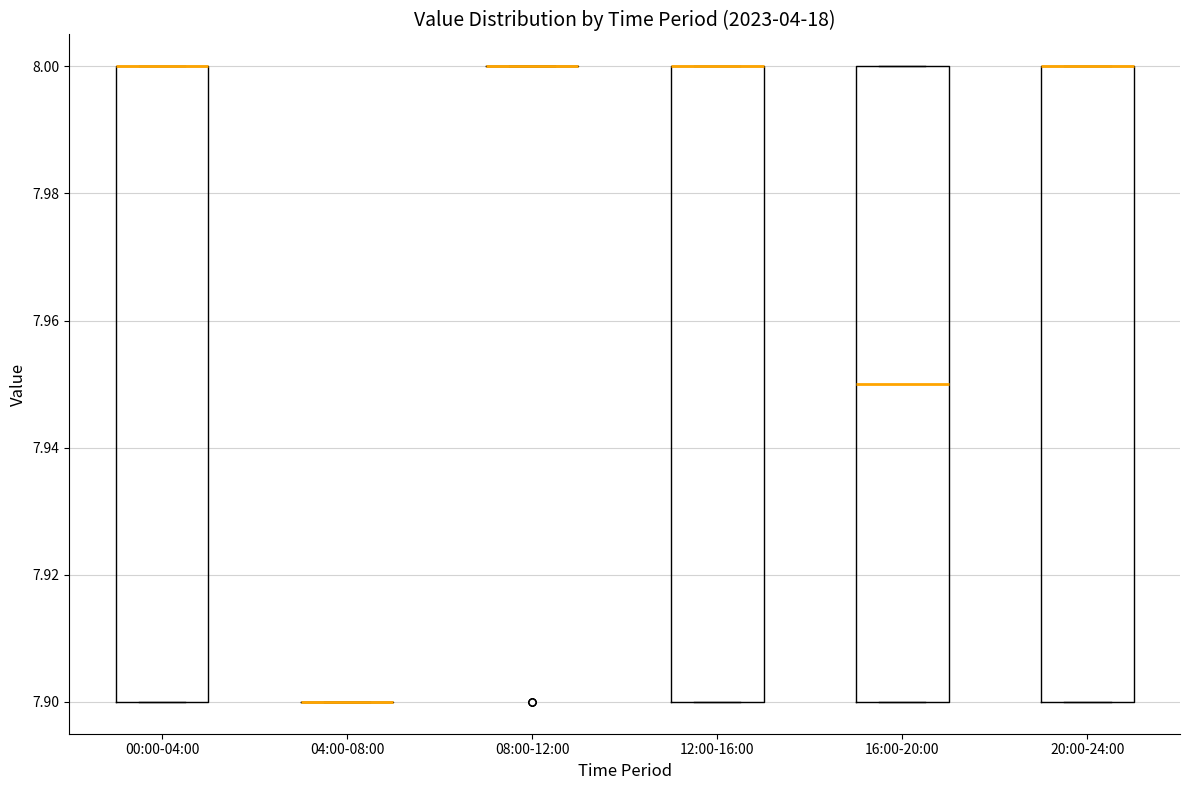

Reading left to right, transcribe this box plot: for each box, give where its median line is, the range the box spans, and where its two whiskers end, as read against the y-axis. The values are not printed on the chart, so give them approximately, as read against the axis.

00:00-04:00: median 8.00 (drawn on the box's upper edge), box 7.90 to 8.00, whiskers 7.90 to 8.00
04:00-08:00: box collapsed to a line at 7.90, whiskers 7.90 to 7.90
08:00-12:00: box collapsed to a line at 8.00, whiskers 8.00 to 8.00
12:00-16:00: median 8.00 (drawn on the box's upper edge), box 7.90 to 8.00, whiskers 7.90 to 8.00
16:00-20:00: median 7.95, box 7.90 to 8.00, whiskers 7.90 to 8.00
20:00-24:00: median 8.00 (drawn on the box's upper edge), box 7.90 to 8.00, whiskers 7.90 to 8.00